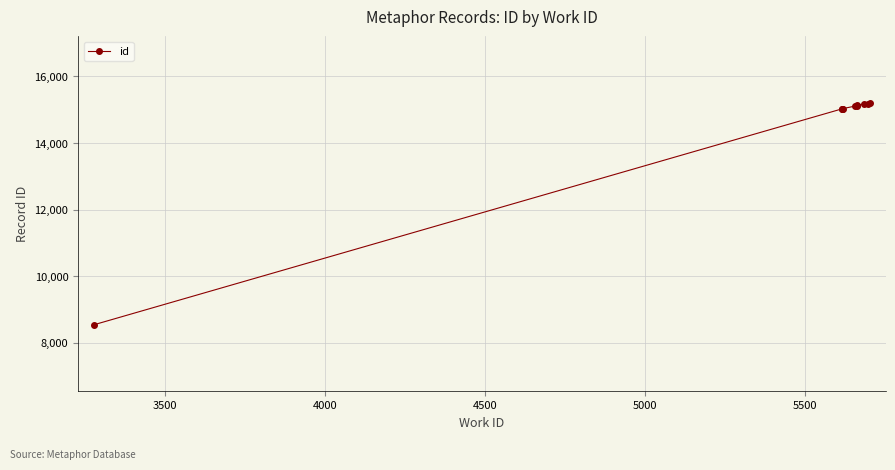

What is the average value?

14456